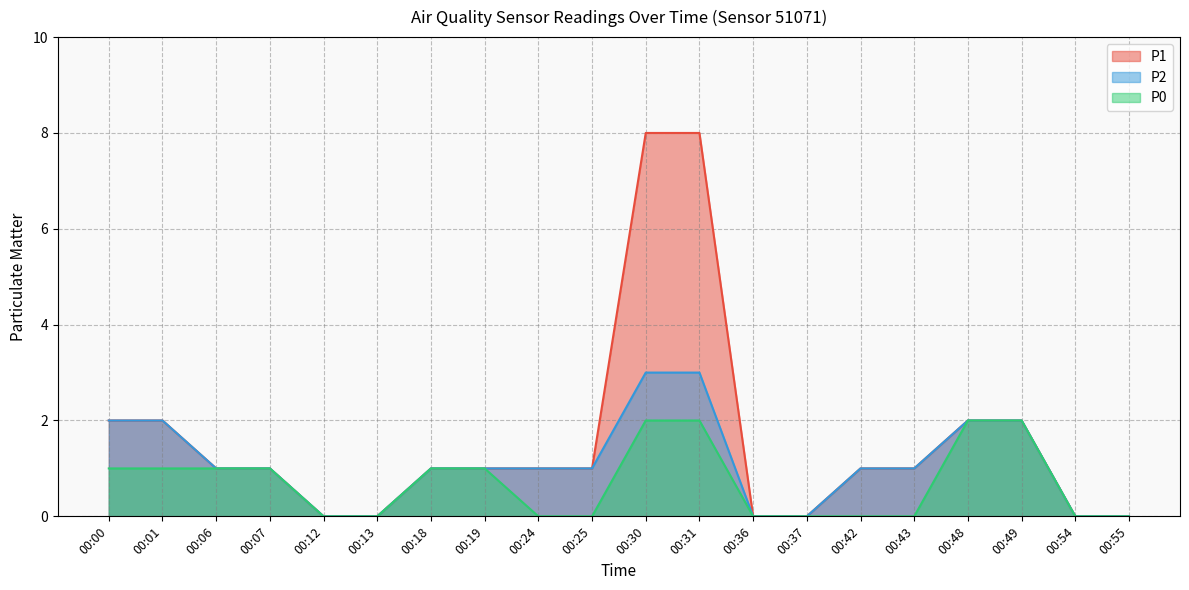

Rank the series by their average value, from lowest to highest.

P0, P2, P1